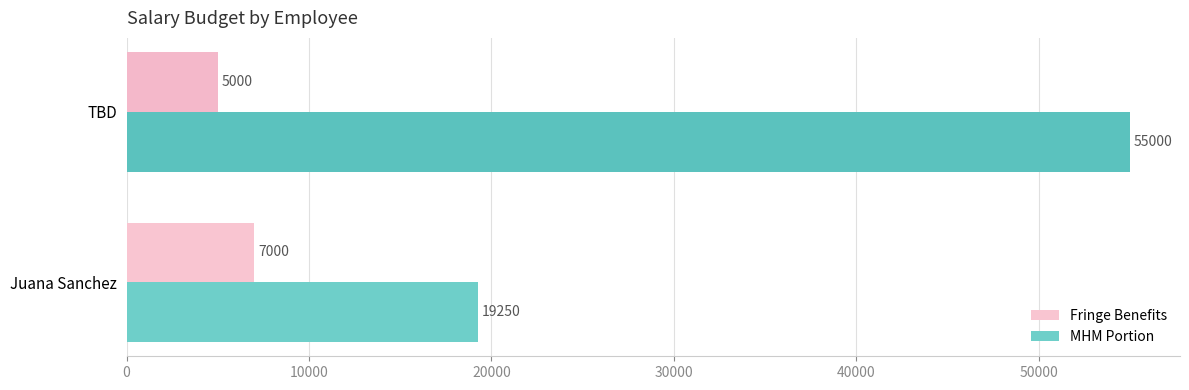

What is the minimum value for MHM Portion?

19250